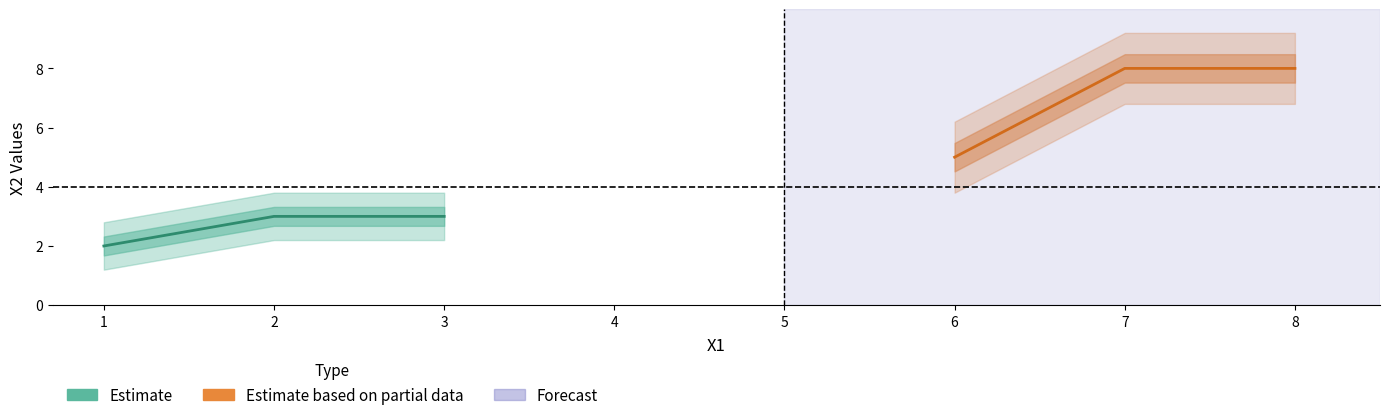

Rank the series by their average value, from lowest to highest.

Estimate, Estimate based on partial data